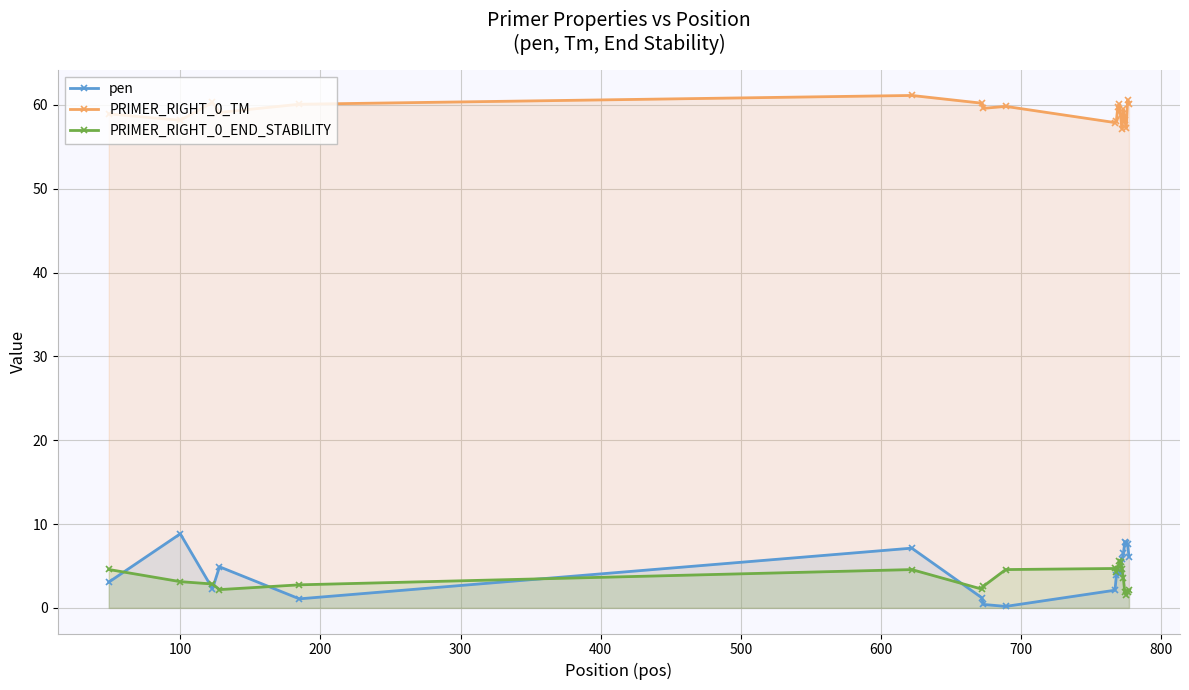

Rank the series by their maximum value, from lowest to highest.

PRIMER_RIGHT_0_END_STABILITY, pen, PRIMER_RIGHT_0_TM